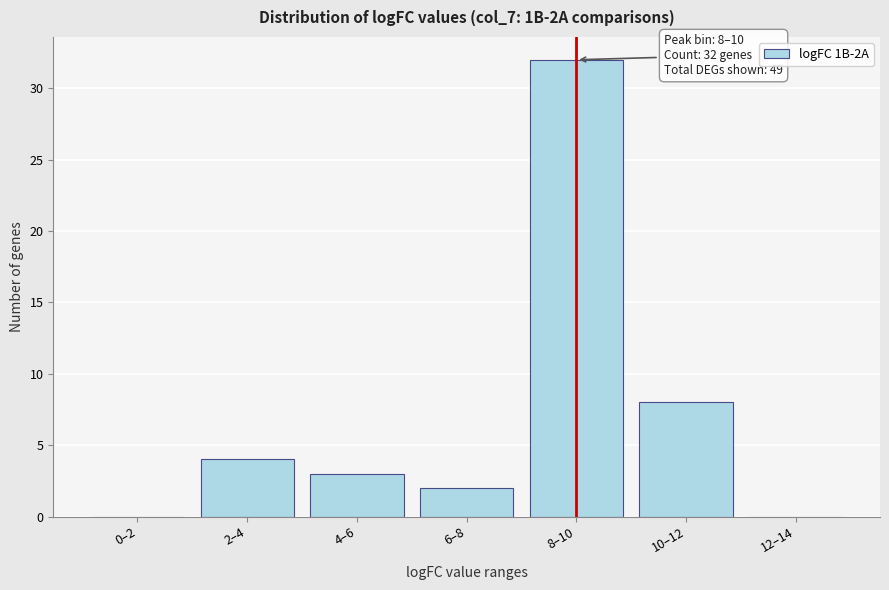

Reading right to left, transcribe all the data shown in this chart.

12–14=0	10–12=8	8–10=32	6–8=2	4–6=3	2–4=4	0–2=0